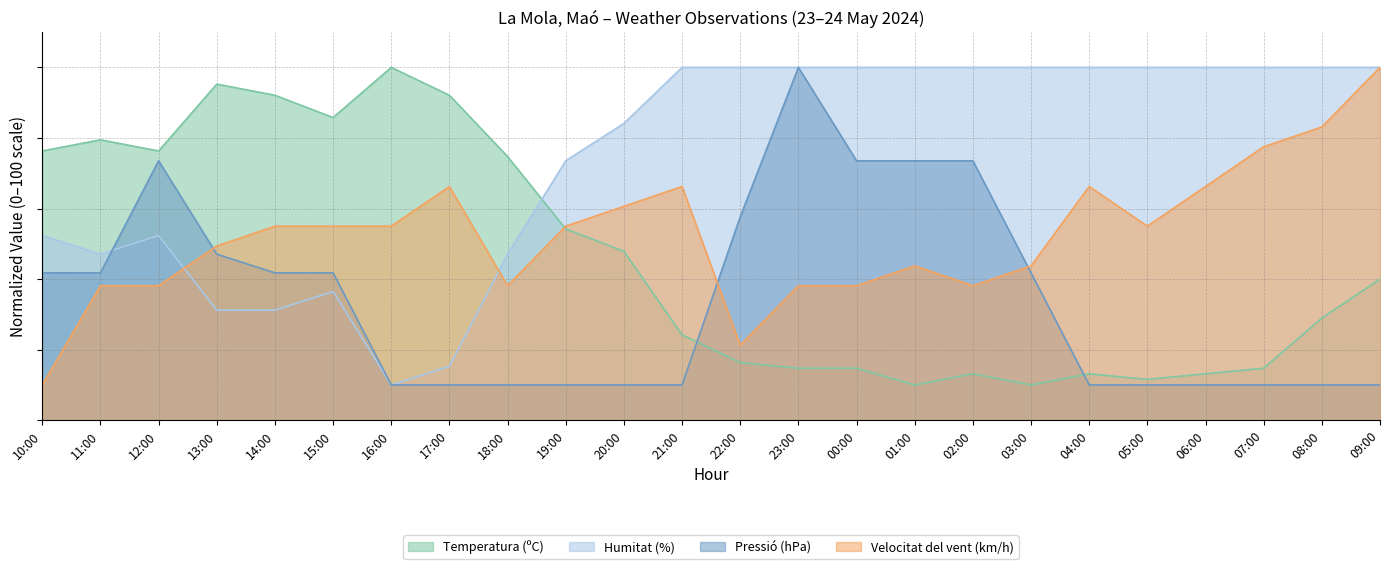

The value of Velocitat del vent (km/h) at 00:00 is 38.1. True or false?

True